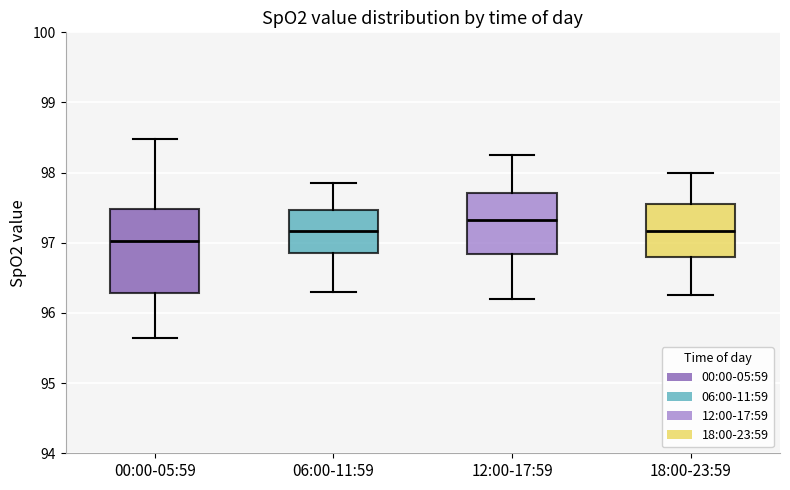

Reading left to right, transcribe this box plot: for each box, give where its median line is, the range the box spans, and where its two whiskers end, as read against the y-axis. The values are not printed on the chart, so give them approximately, as read against the axis.

00:00-05:59: median 97.0, box 96.3 to 97.5, whiskers 95.6 to 98.5
06:00-11:59: median 97.2, box 96.9 to 97.5, whiskers 96.3 to 97.9
12:00-17:59: median 97.3, box 96.8 to 97.7, whiskers 96.2 to 98.3
18:00-23:59: median 97.2, box 96.8 to 97.6, whiskers 96.3 to 98.0